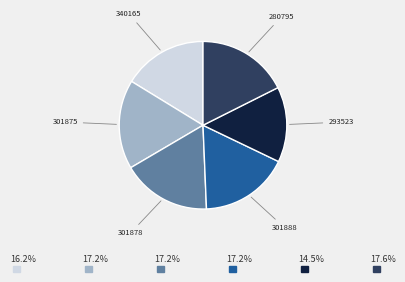

Does any single category account for the majority?

No